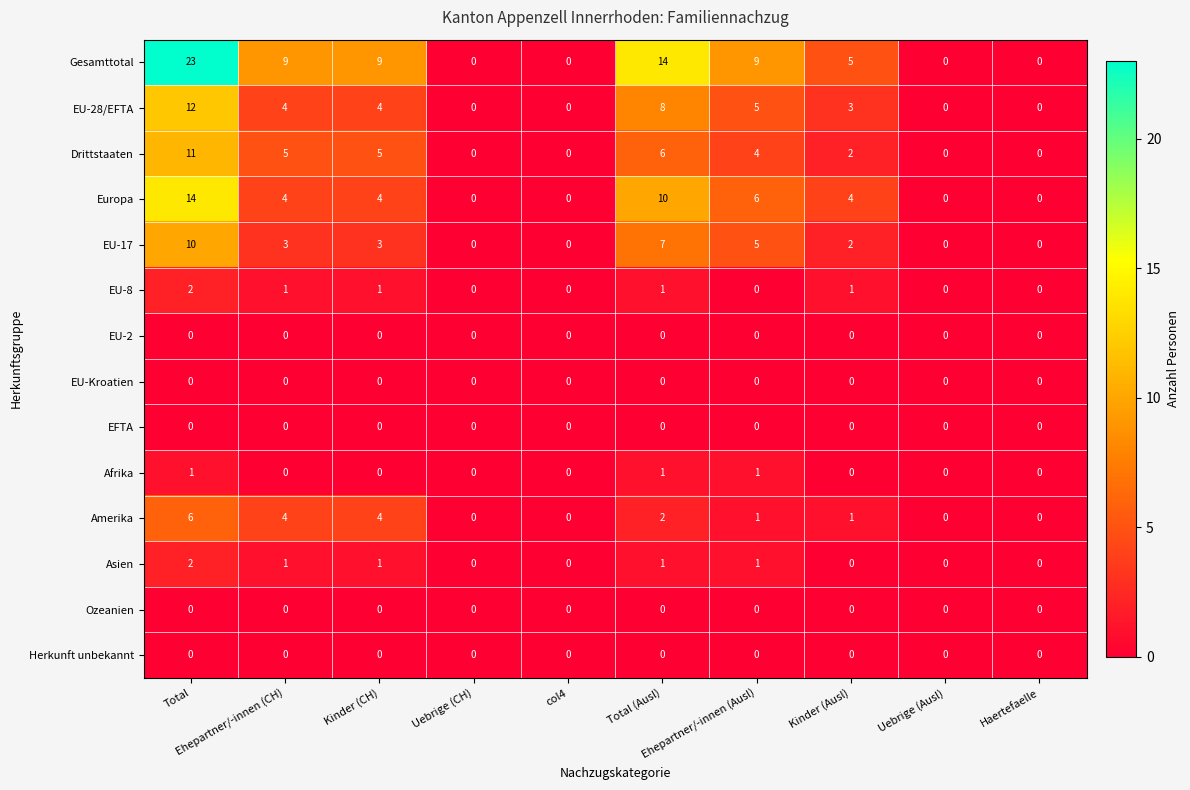

At how many categories does at least one series exceed 10?

2